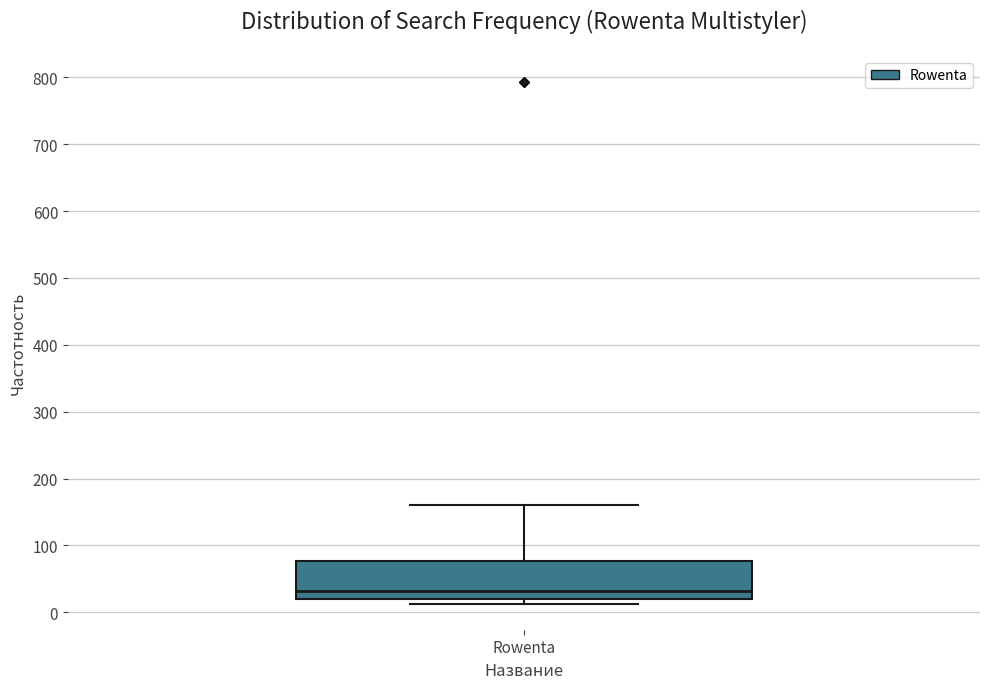

Where does the median line of the box for Rowenta sit on the y-axis? The values are not printed on the chart, so give them approximately, as read against the axis.

30